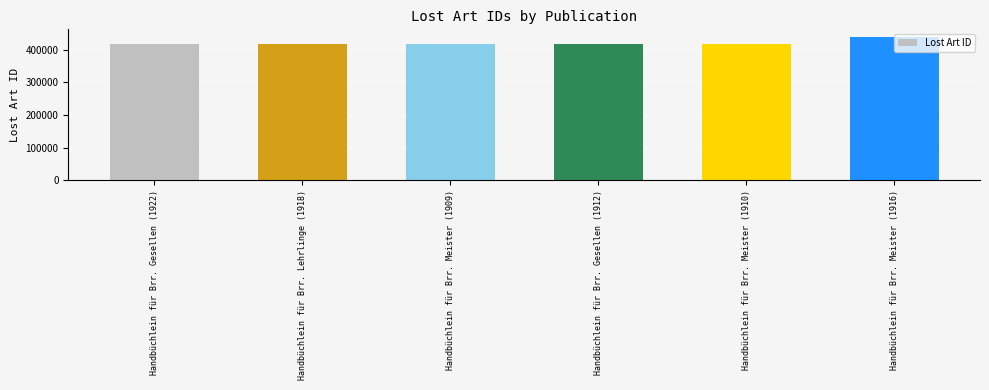

How many values are below 418081?

3